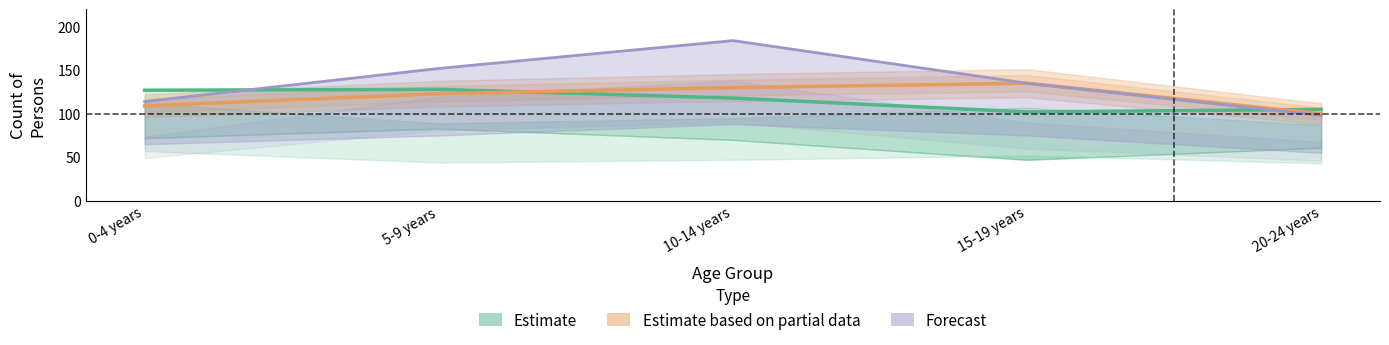

What is the difference between the highest and lowest values at 0-4 years?

18